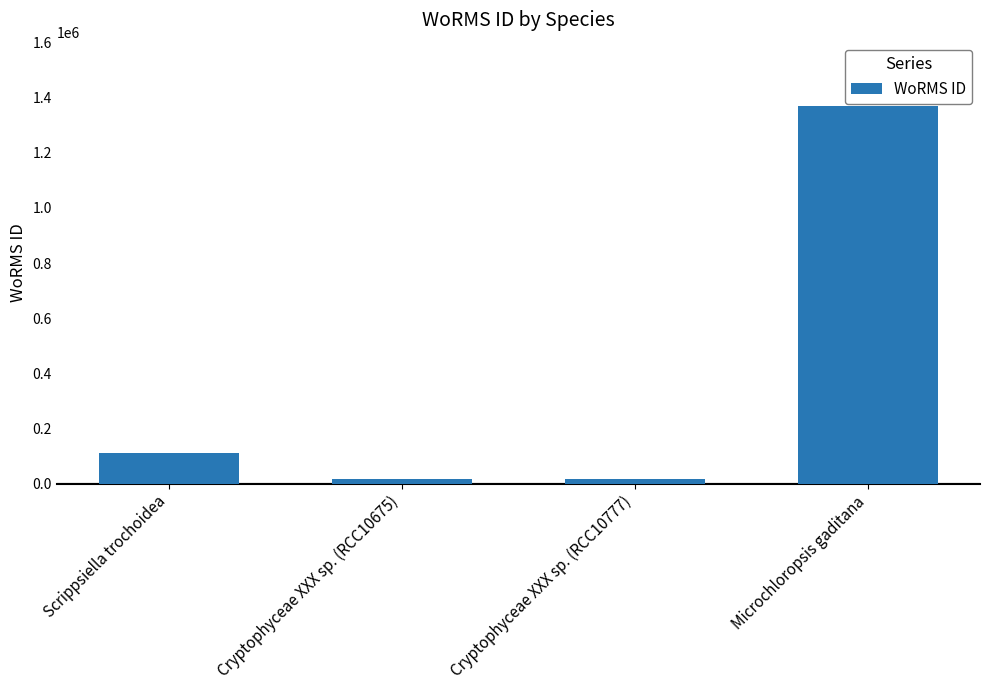

Is it true that the value at Microchloropsis gaditana is 929471?

False